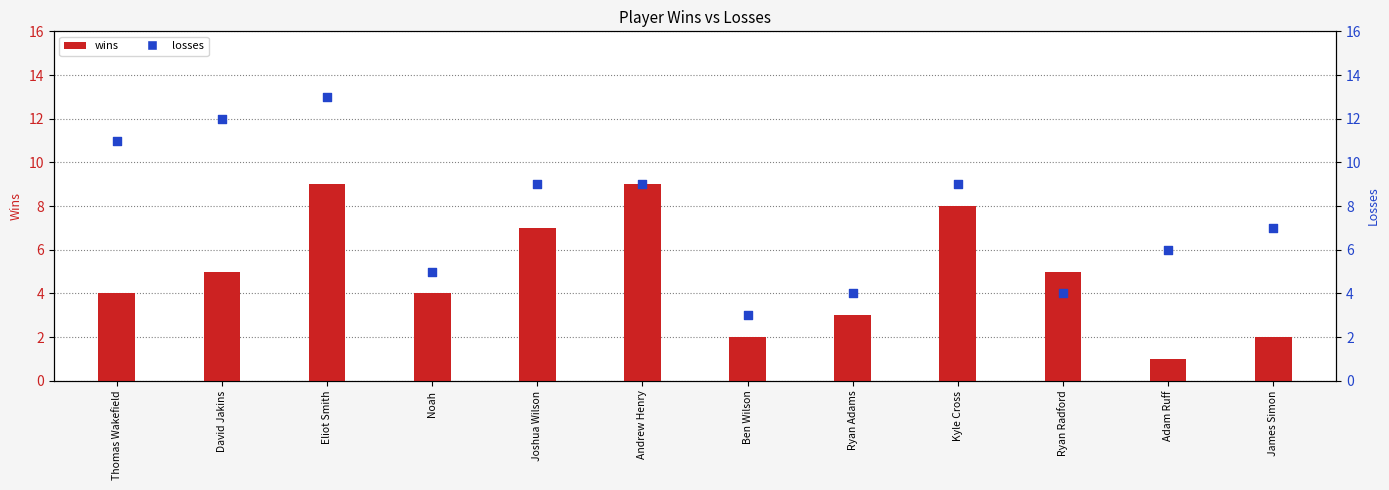

What is the total value across all series at Andrew Henry?

18